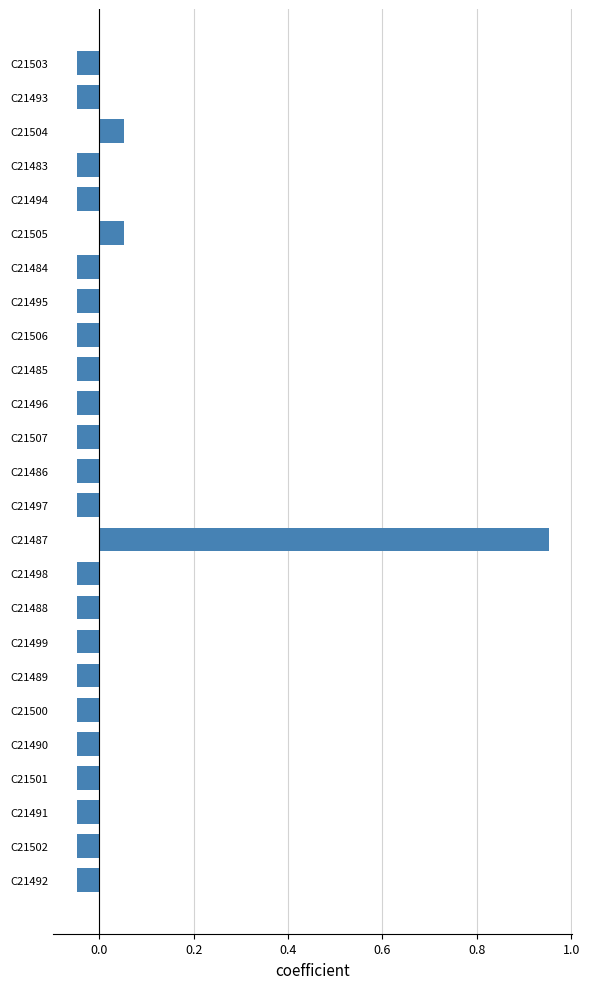

The chart shows a value of -0.1 at C21507. True or false?

False